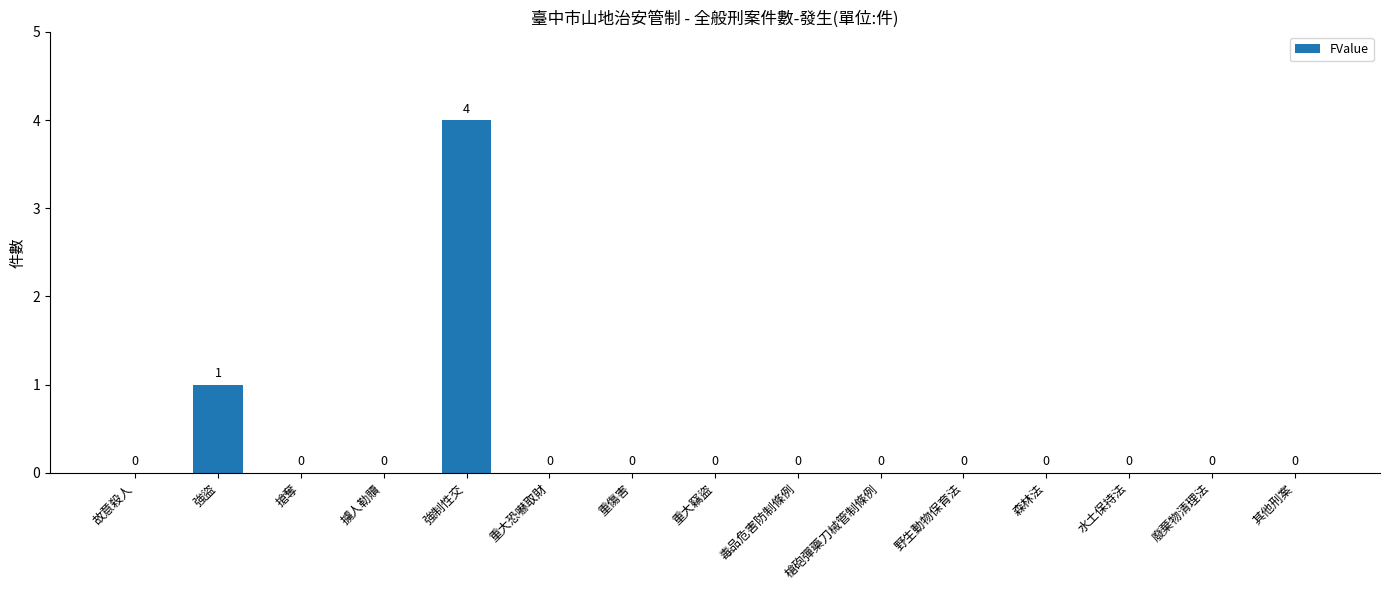

How many distinct data groups are displayed?

1